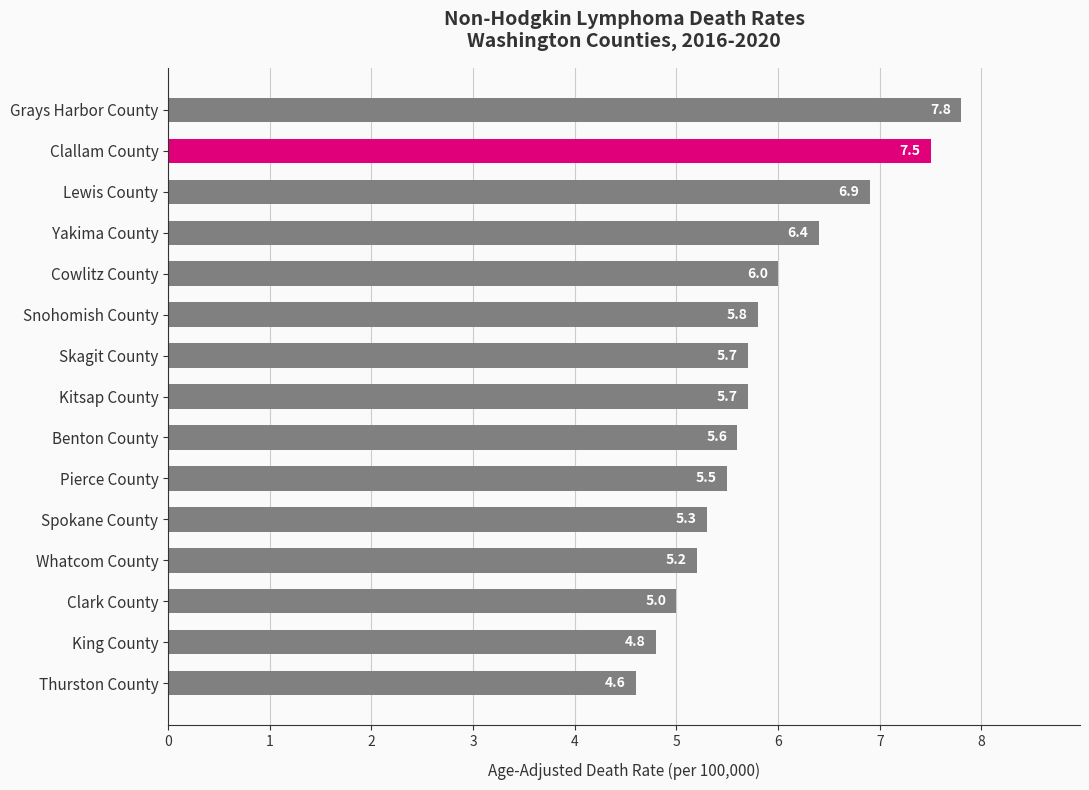

Where is the data nearest to the value 6?

Cowlitz County